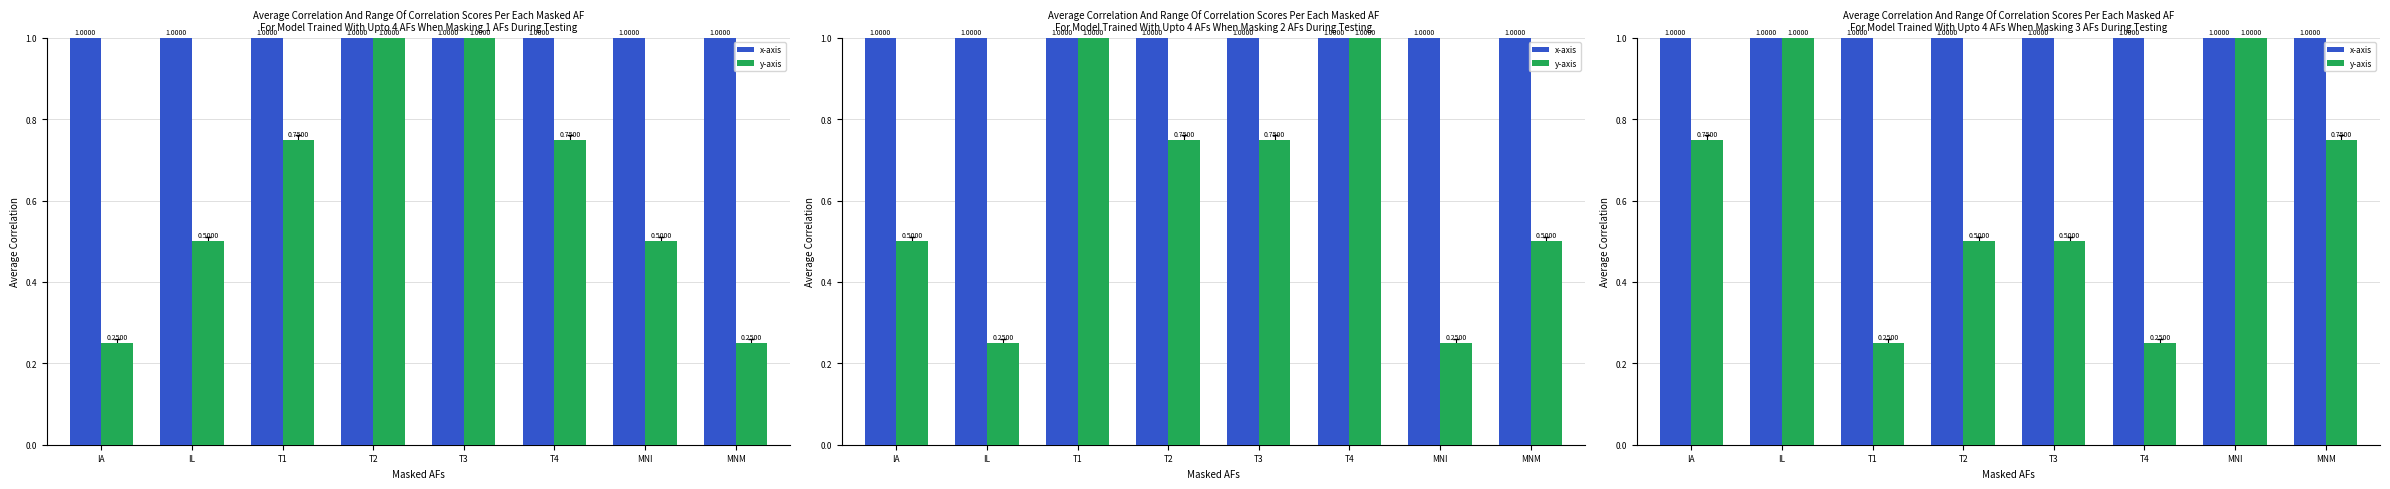

What is the total value across all series at MNI?

2.0